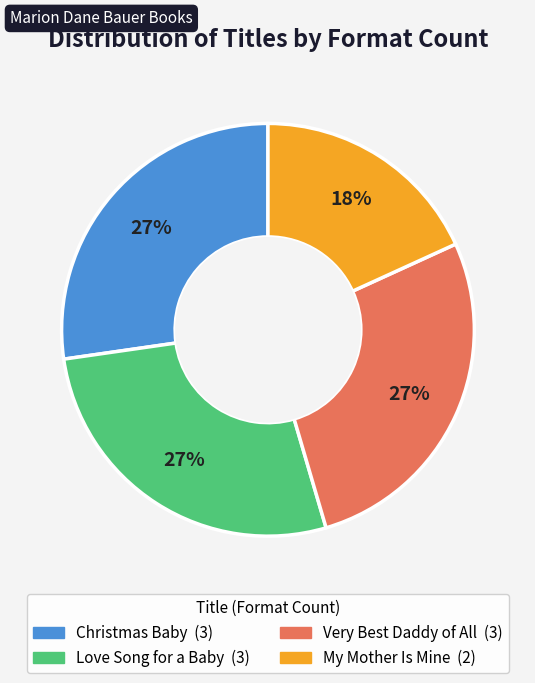

True or false: My Mother Is Mine accounts for 18% of the total.

True